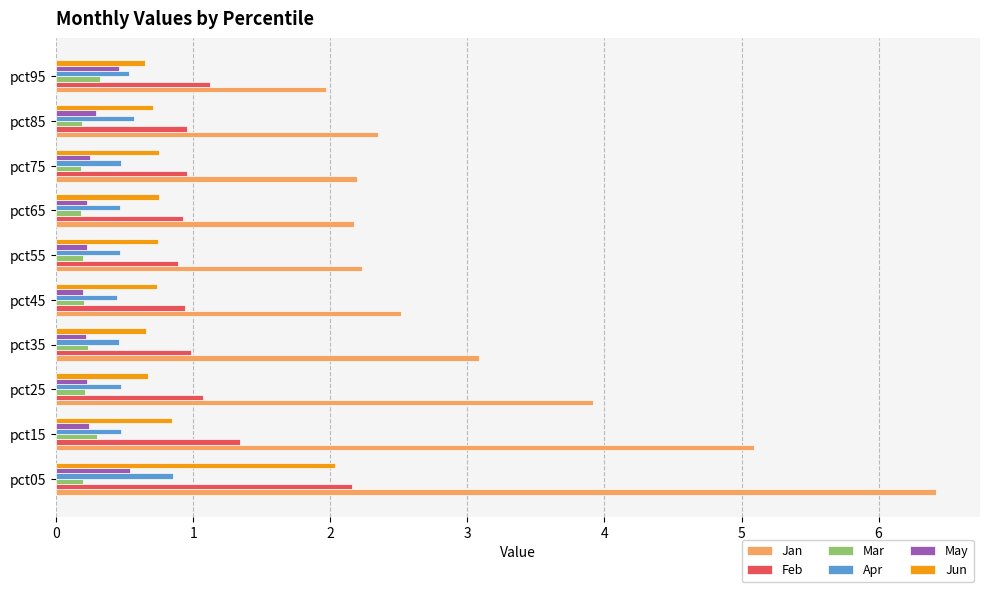

How many data points in Jan are above 2?

9